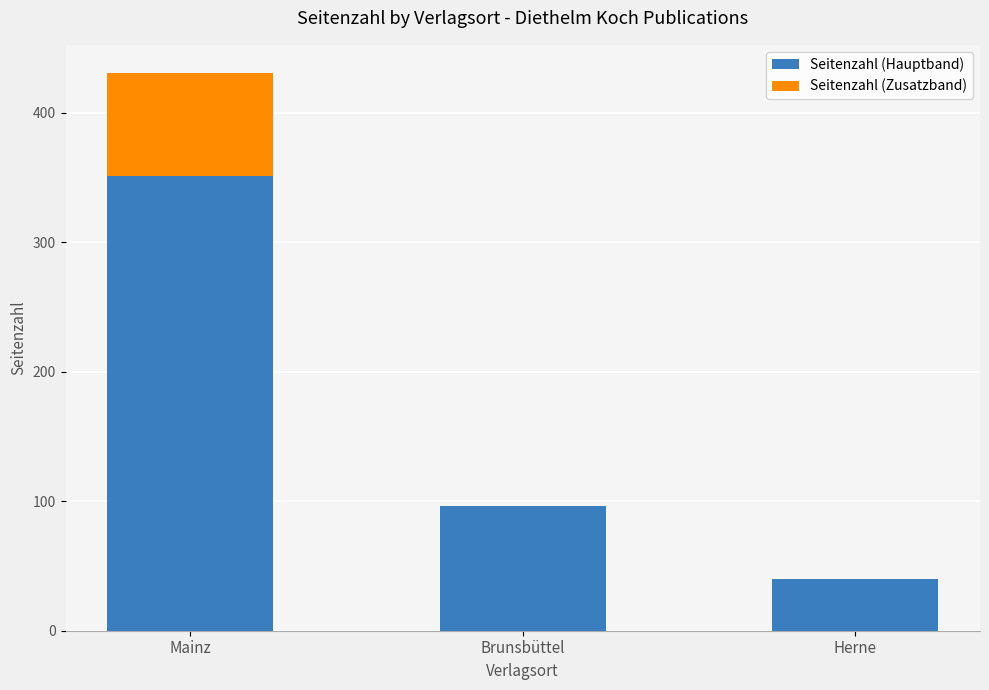

At which category is the sum across all series the highest?

Mainz